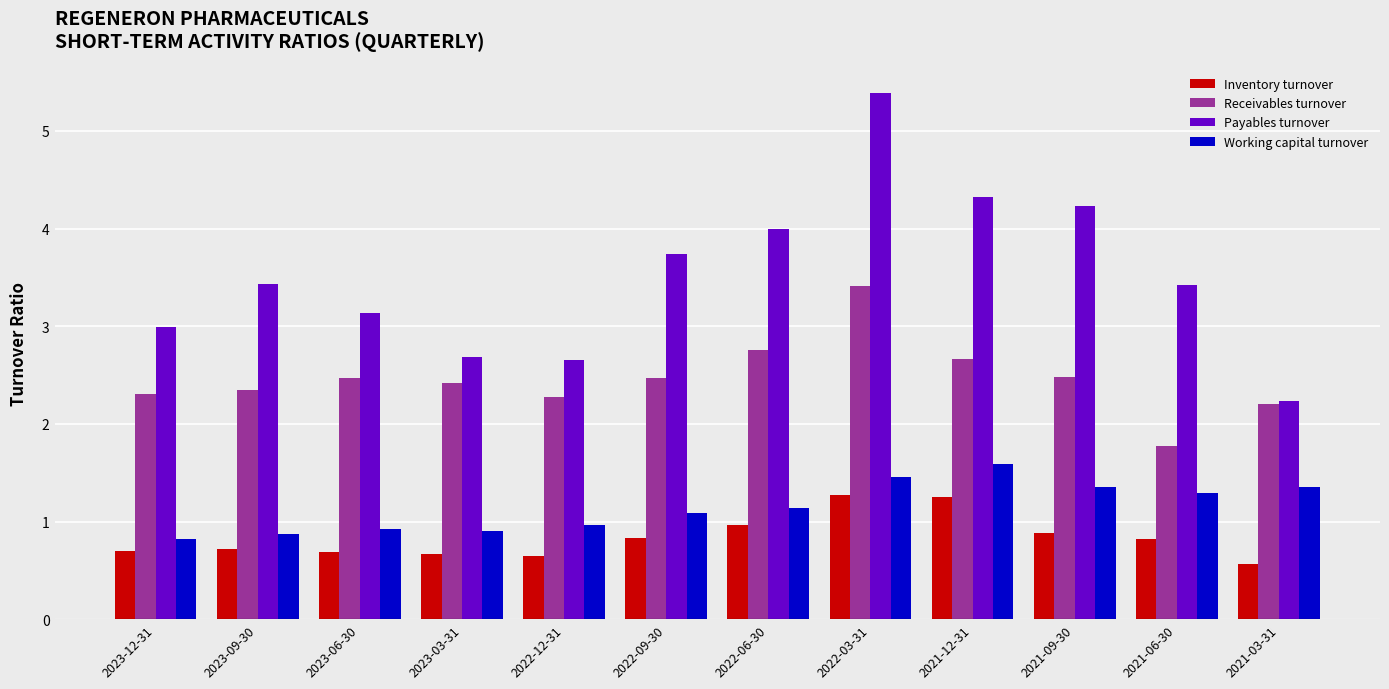

What is the maximum value shown in the chart?

5.4